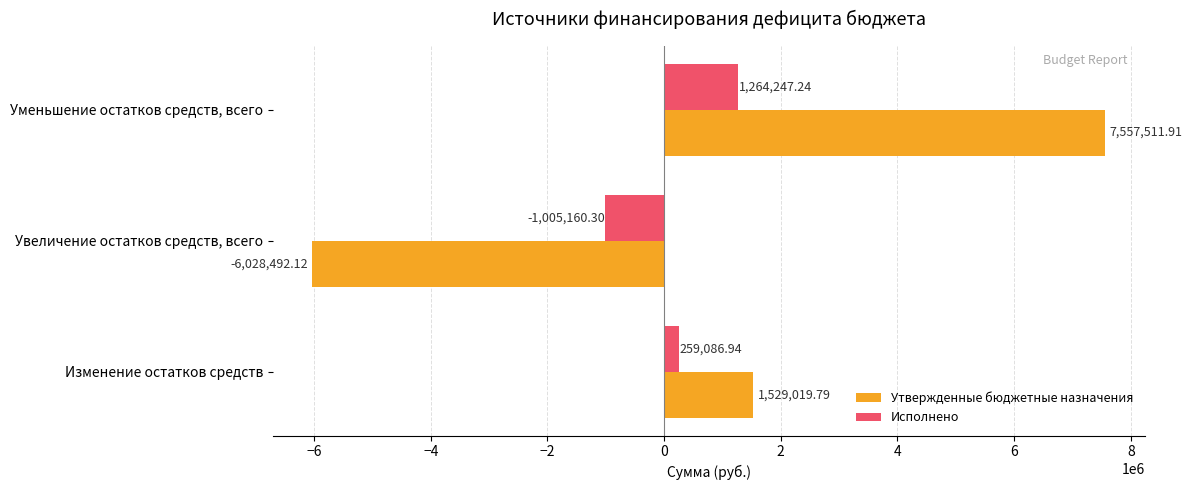

Which category has the lowest value across all series?

Увеличение остатков средств, всего